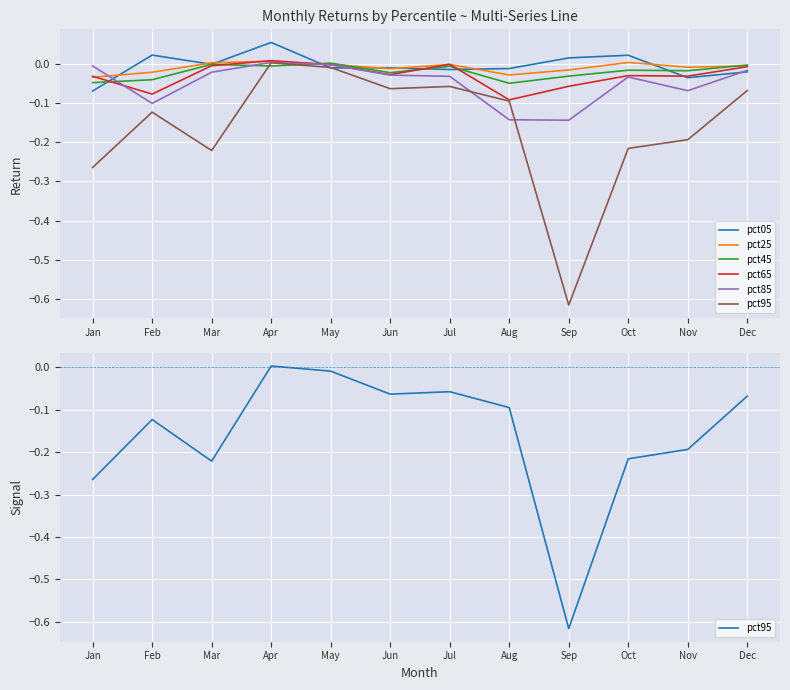

Which series has the largest range (max minus min)?

pct95